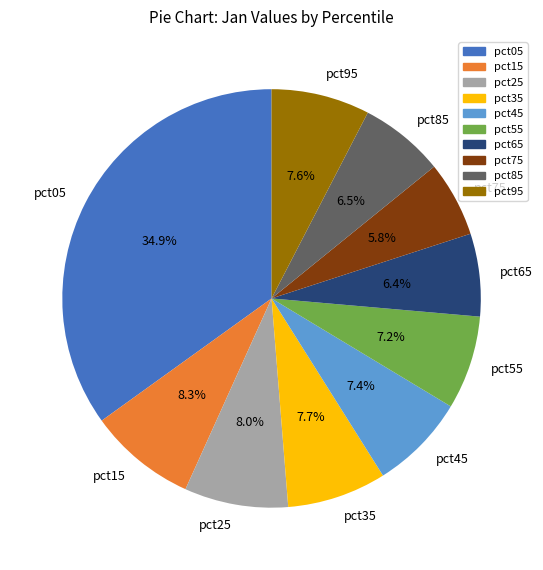

What is the largest slice in the pie chart?

pct05